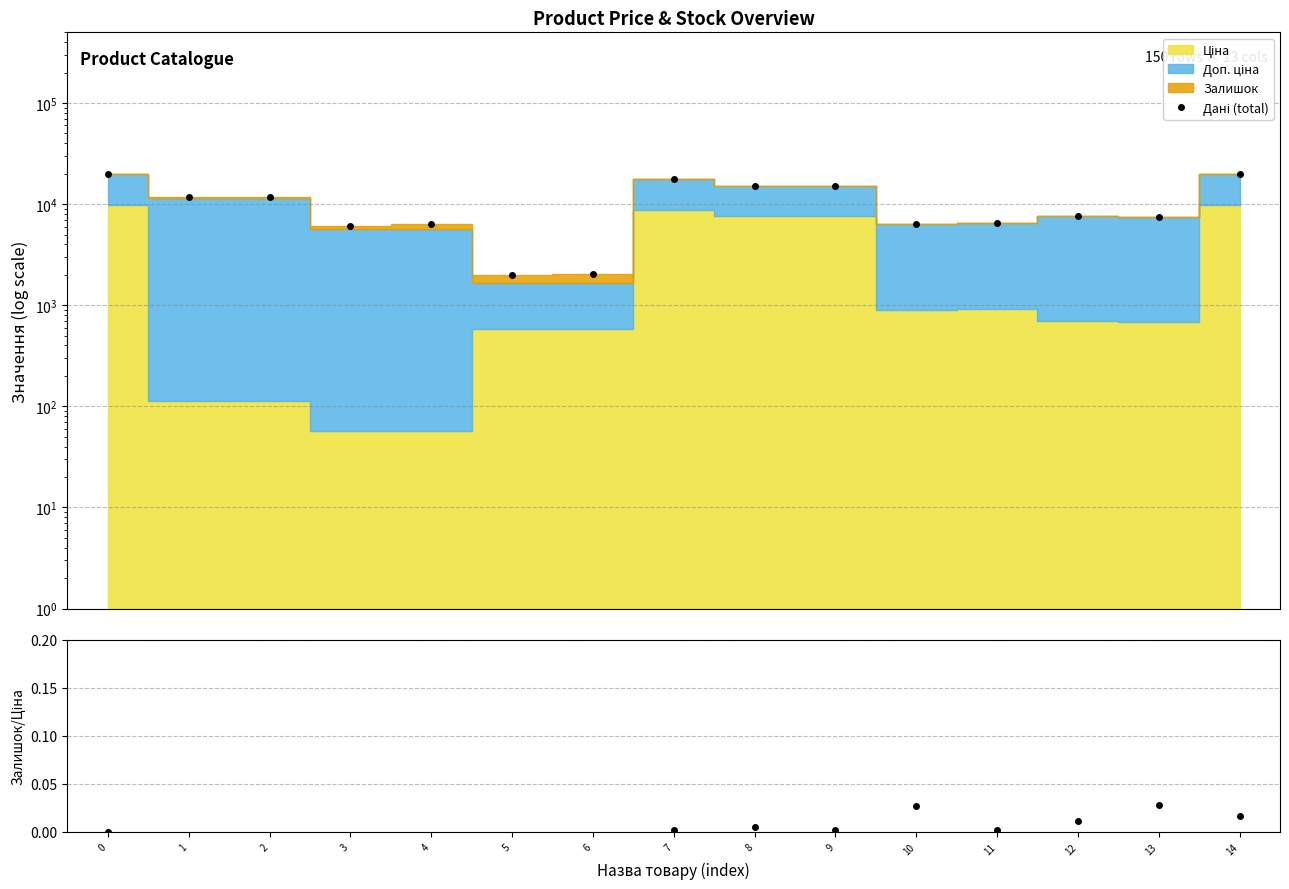

Where is Залишок/Ціна nearest to the value 6?

3